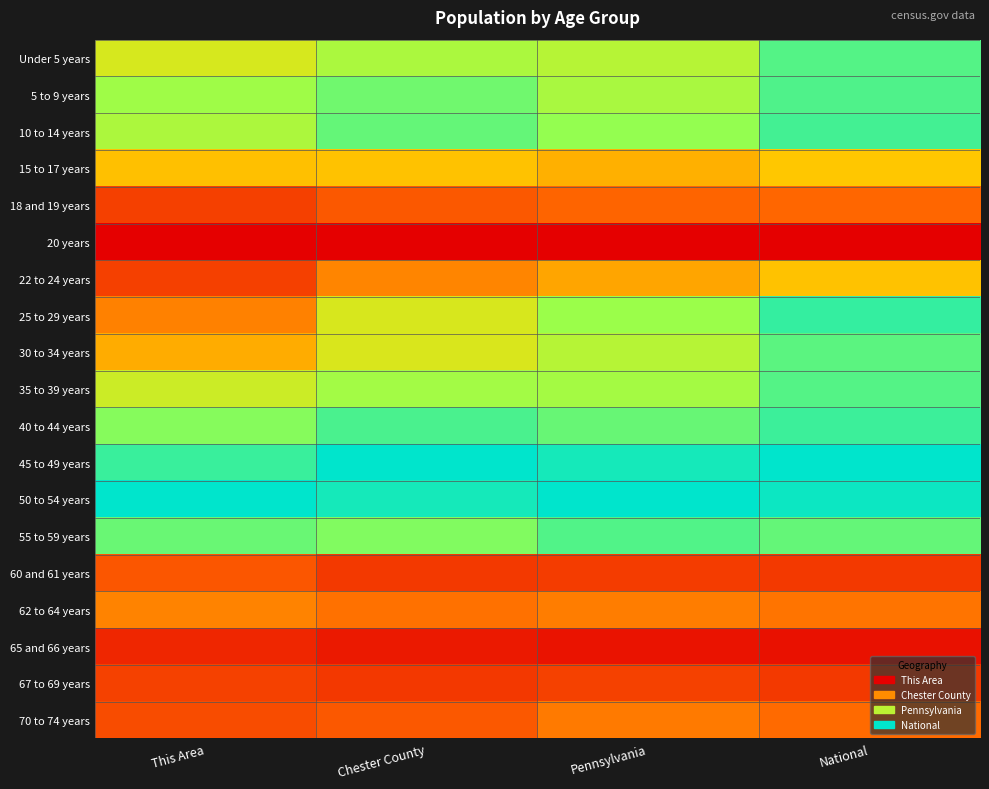

Reading left to right, transcribe all the data shown in this chart.

Under 5 years: This Area=0.6	Chester County=0.7	Pennsylvania=0.7	National=0.9
5 to 9 years: This Area=0.7	Chester County=0.8	Pennsylvania=0.7	National=0.9
10 to 14 years: This Area=0.7	Chester County=0.8	Pennsylvania=0.8	National=0.9
15 to 17 years: This Area=0.4	Chester County=0.5	Pennsylvania=0.4	National=0.5
18 and 19 years: This Area=0.2	Chester County=0.2	Pennsylvania=0.2	National=0.3
20 years: This Area=0.0	Chester County=0.0	Pennsylvania=0.0	National=0.0
22 to 24 years: This Area=0.2	Chester County=0.3	Pennsylvania=0.4	National=0.5
25 to 29 years: This Area=0.3	Chester County=0.6	Pennsylvania=0.7	National=0.9
30 to 34 years: This Area=0.4	Chester County=0.6	Pennsylvania=0.7	National=0.8
35 to 39 years: This Area=0.6	Chester County=0.7	Pennsylvania=0.7	National=0.9
40 to 44 years: This Area=0.8	Chester County=0.9	Pennsylvania=0.8	National=0.9
45 to 49 years: This Area=0.9	Chester County=1.0	Pennsylvania=1.0	National=1.0
50 to 54 years: This Area=1.0	Chester County=1.0	Pennsylvania=1.0	National=1.0
55 to 59 years: This Area=0.8	Chester County=0.8	Pennsylvania=0.9	National=0.8
60 and 61 years: This Area=0.2	Chester County=0.1	Pennsylvania=0.2	National=0.1
62 to 64 years: This Area=0.3	Chester County=0.3	Pennsylvania=0.3	National=0.3
65 and 66 years: This Area=0.1	Chester County=0.1	Pennsylvania=0.1	National=0.0
67 to 69 years: This Area=0.2	Chester County=0.1	Pennsylvania=0.2	National=0.1
70 to 74 years: This Area=0.2	Chester County=0.2	Pennsylvania=0.3	National=0.3